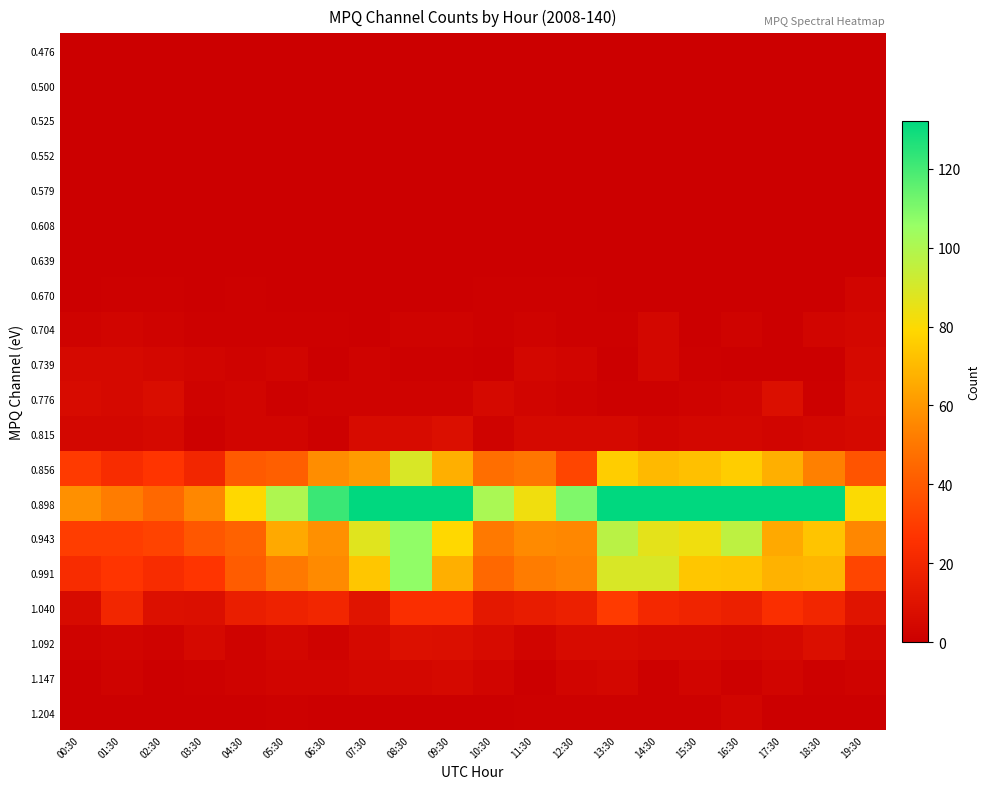

Reading left to right, transcribe all the data shown in this chart.

0.476: 00:30=0	01:30=0	02:30=0	03:30=0	04:30=0	05:30=0	06:30=0	07:30=0	08:30=0	09:30=0	10:30=0	11:30=0	12:30=0	13:30=0	14:30=0	15:30=0	16:30=0	17:30=0	18:30=0	19:30=0
0.500: 00:30=0	01:30=0	02:30=0	03:30=0	04:30=0	05:30=0	06:30=0	07:30=0	08:30=0	09:30=0	10:30=0	11:30=0	12:30=0	13:30=0	14:30=0	15:30=0	16:30=0	17:30=0	18:30=0	19:30=0
0.525: 00:30=0	01:30=0	02:30=0	03:30=0	04:30=0	05:30=0	06:30=0	07:30=0	08:30=0	09:30=0	10:30=0	11:30=0	12:30=0	13:30=0	14:30=0	15:30=0	16:30=0	17:30=0	18:30=0	19:30=0
0.552: 00:30=0	01:30=0	02:30=0	03:30=0	04:30=0	05:30=0	06:30=0	07:30=0	08:30=0	09:30=0	10:30=0	11:30=0	12:30=0	13:30=0	14:30=0	15:30=0	16:30=0	17:30=0	18:30=0	19:30=0
0.579: 00:30=0	01:30=0	02:30=0	03:30=0	04:30=0	05:30=0	06:30=0	07:30=0	08:30=0	09:30=0	10:30=0	11:30=0	12:30=0	13:30=0	14:30=0	15:30=0	16:30=0	17:30=0	18:30=0	19:30=0
0.608: 00:30=0	01:30=0	02:30=0	03:30=0	04:30=0	05:30=0	06:30=0	07:30=0	08:30=0	09:30=0	10:30=0	11:30=0	12:30=0	13:30=0	14:30=0	15:30=0	16:30=0	17:30=0	18:30=0	19:30=0
0.639: 00:30=0	01:30=0	02:30=0	03:30=0	04:30=0	05:30=0	06:30=0	07:30=0	08:30=0	09:30=0	10:30=0	11:30=0	12:30=0	13:30=0	14:30=0	15:30=0	16:30=0	17:30=0	18:30=0	19:30=0
0.670: 00:30=0	01:30=1	02:30=1	03:30=0	04:30=1	05:30=0	06:30=0	07:30=0	08:30=0	09:30=0	10:30=1	11:30=1	12:30=1	13:30=0	14:30=0	15:30=0	16:30=0	17:30=0	18:30=0	19:30=3
0.704: 00:30=2	01:30=3	02:30=2	03:30=1	04:30=1	05:30=1	06:30=1	07:30=0	08:30=2	09:30=2	10:30=1	11:30=2	12:30=1	13:30=1	14:30=4	15:30=0	16:30=2	17:30=0	18:30=3	19:30=4
0.739: 00:30=5	01:30=5	02:30=4	03:30=3	04:30=2	05:30=3	06:30=0	07:30=2	08:30=1	09:30=1	10:30=0	11:30=4	12:30=3	13:30=0	14:30=4	15:30=1	16:30=0	17:30=0	18:30=0	19:30=5
0.776: 00:30=6	01:30=5	02:30=7	03:30=2	04:30=3	05:30=1	06:30=2	07:30=2	08:30=2	09:30=2	10:30=5	11:30=3	12:30=2	13:30=1	14:30=1	15:30=2	16:30=3	17:30=8	18:30=1	19:30=6
0.815: 00:30=4	01:30=4	02:30=5	03:30=1	04:30=3	05:30=3	06:30=1	07:30=6	08:30=6	09:30=8	10:30=2	11:30=5	12:30=5	13:30=5	14:30=3	15:30=4	16:30=4	17:30=3	18:30=4	19:30=5
0.856: 00:30=29	01:30=23	02:30=27	03:30=20	04:30=40	05:30=42	06:30=57	07:30=61	08:30=89	09:30=67	10:30=47	11:30=50	12:30=33	13:30=76	14:30=70	15:30=72	16:30=76	17:30=67	18:30=53	19:30=38
0.898: 00:30=58	01:30=52	02:30=45	03:30=55	04:30=79	05:30=100	06:30=122	07:30=164	08:30=208	09:30=132	10:30=101	11:30=83	12:30=110	13:30=198	14:30=145	15:30=158	16:30=172	17:30=135	18:30=149	19:30=80
0.943: 00:30=30	01:30=30	02:30=32	03:30=39	04:30=43	05:30=65	06:30=58	07:30=87	08:30=107	09:30=79	10:30=51	11:30=56	12:30=55	13:30=97	14:30=86	15:30=83	16:30=96	17:30=65	18:30=73	19:30=55
0.991: 00:30=23	01:30=27	02:30=23	03:30=27	04:30=41	05:30=51	06:30=56	07:30=74	08:30=107	09:30=67	10:30=45	11:30=52	12:30=54	13:30=89	14:30=89	15:30=74	16:30=73	17:30=68	18:30=69	19:30=33
1.040: 00:30=6	01:30=20	02:30=9	03:30=8	04:30=16	05:30=18	06:30=20	07:30=11	08:30=24	09:30=24	10:30=13	11:30=15	12:30=17	13:30=29	14:30=21	15:30=19	16:30=17	17:30=24	18:30=20	19:30=11
1.092: 00:30=2	01:30=3	02:30=2	03:30=5	04:30=2	05:30=4	06:30=2	07:30=5	08:30=9	09:30=8	10:30=6	11:30=3	12:30=6	13:30=6	14:30=5	15:30=5	16:30=4	17:30=5	18:30=8	19:30=4
1.147: 00:30=0	01:30=2	02:30=0	03:30=1	04:30=2	05:30=3	06:30=3	07:30=4	08:30=4	09:30=5	10:30=3	11:30=0	12:30=3	13:30=4	14:30=1	15:30=3	16:30=1	17:30=3	18:30=1	19:30=2
1.204: 00:30=0	01:30=0	02:30=0	03:30=0	04:30=0	05:30=1	06:30=0	07:30=0	08:30=0	09:30=0	10:30=0	11:30=1	12:30=1	13:30=1	14:30=1	15:30=1	16:30=3	17:30=0	18:30=0	19:30=0